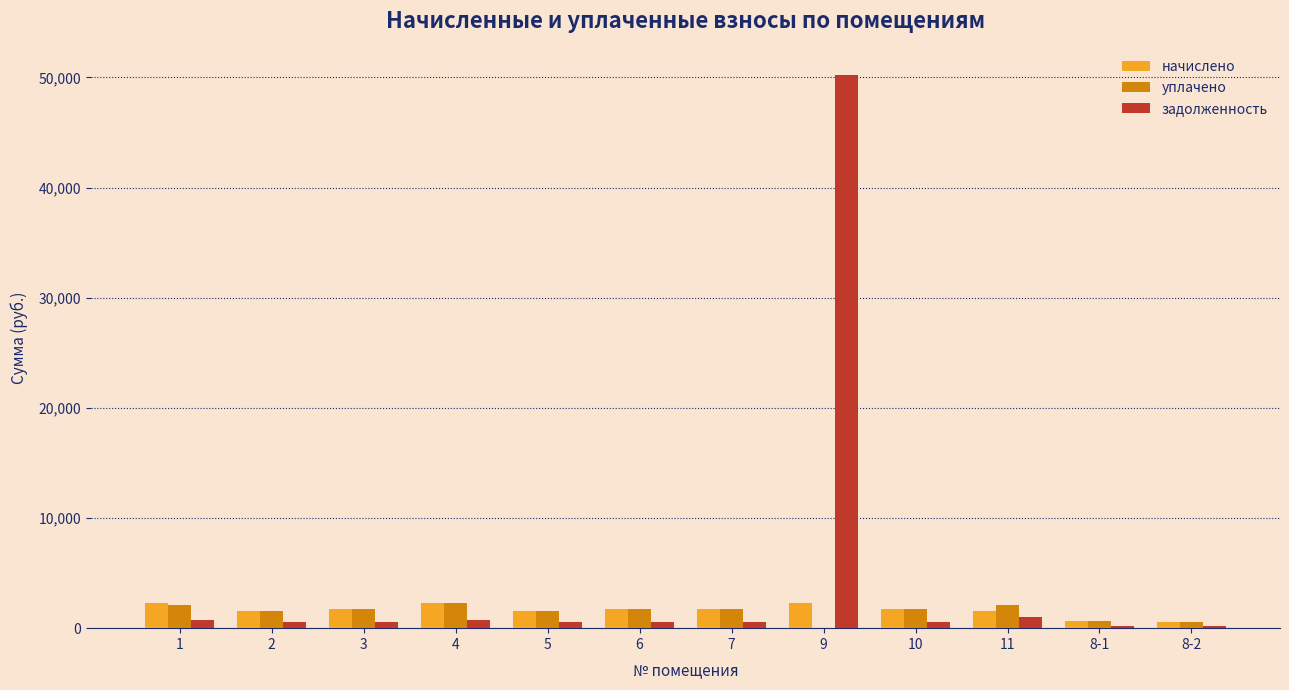

True or false: задолженность has a value of 595.3 at 3.

True